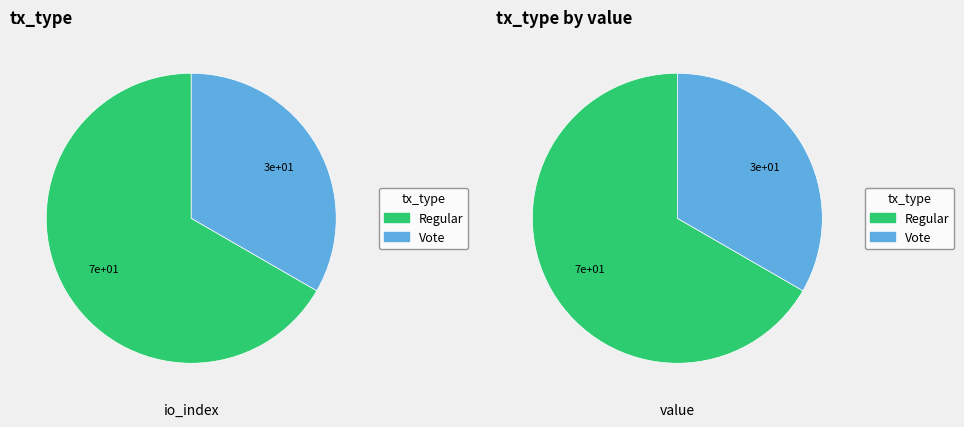

Is it true that Regular is 56% of the pie?

False